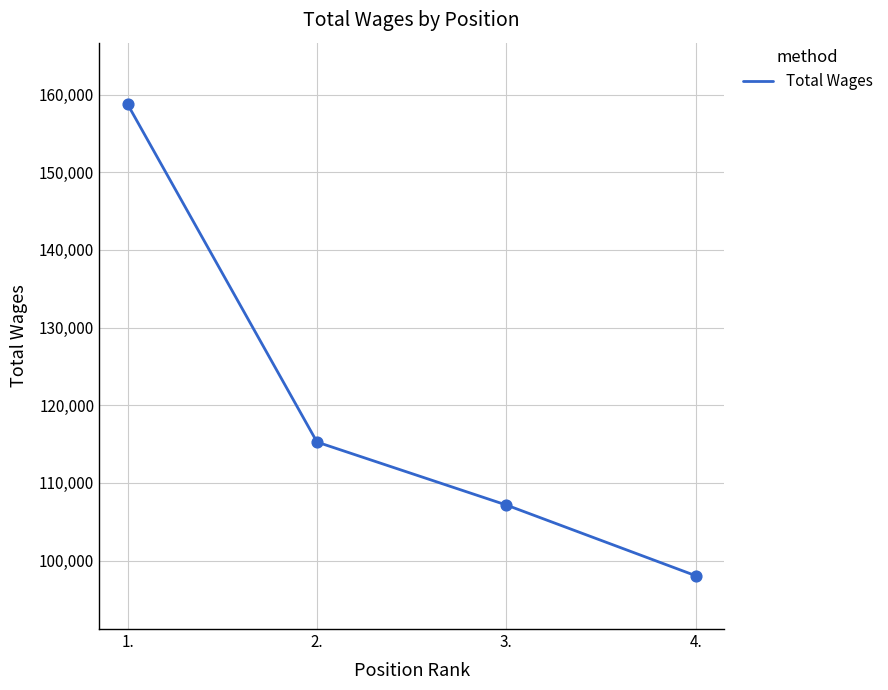

Which has a higher value, 3. or 4.?

3.